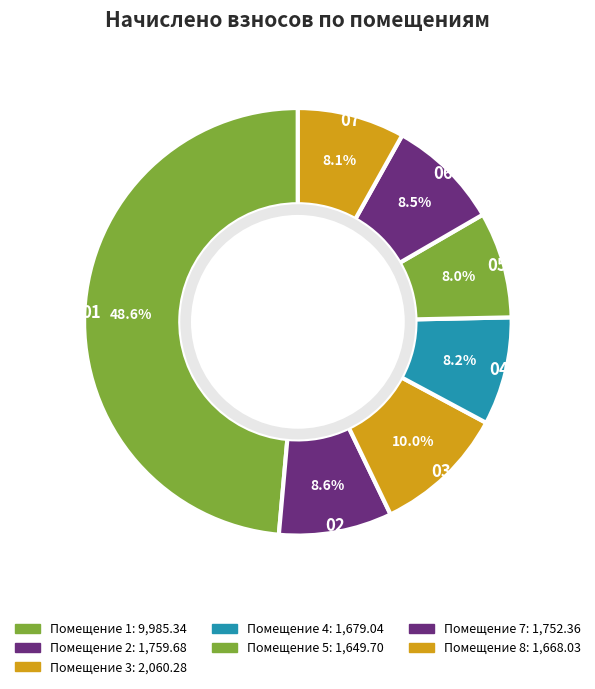

How many segments does this pie chart have?

7